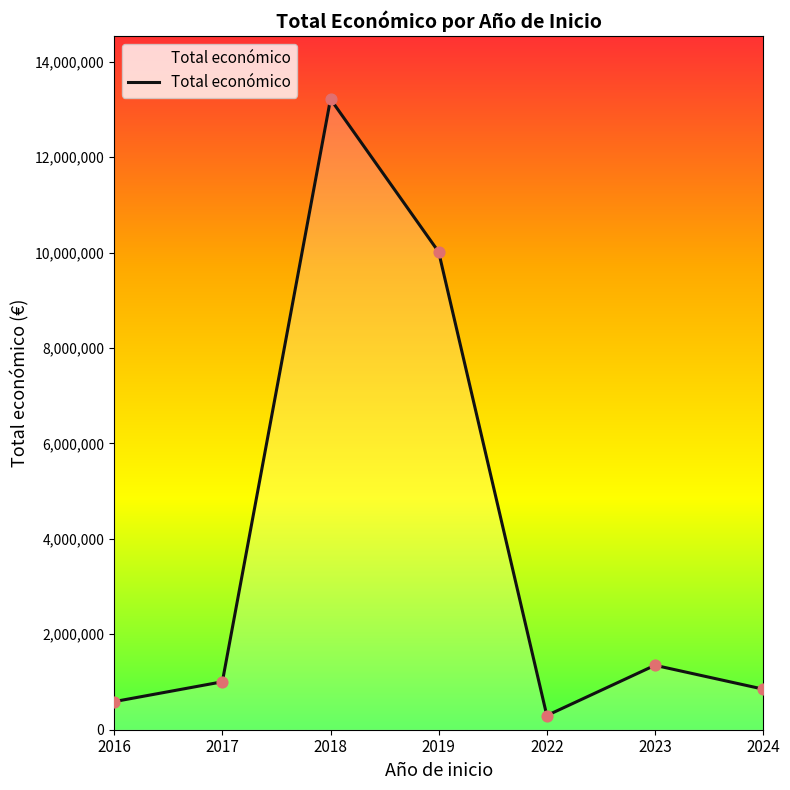

What is the ratio of the value at 2019 to the value at 2017?

10.0